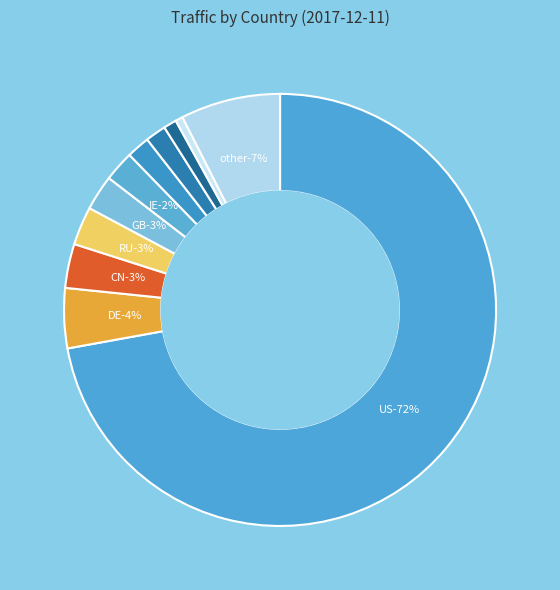

Do CN and GB together represent more than half of the pie?

No